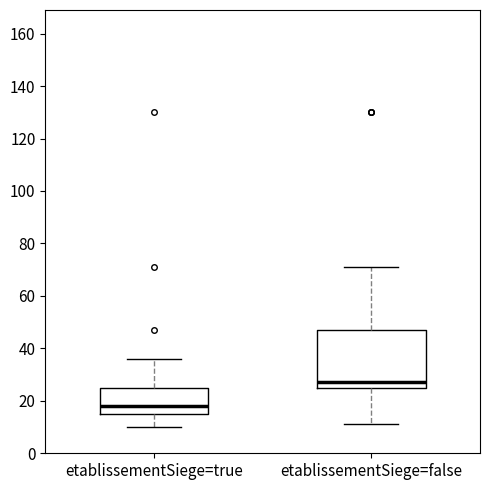

Reading left to right, transcribe this box plot: for each box, give where its median line is, the range the box spans, and where its two whiskers end, as read against the y-axis. The values are not printed on the chart, so give them approximately, as read against the axis.

etablissementSiege=true: median 18, box 16 to 26, whiskers 10 to 36
etablissementSiege=false: median 28, box 26 to 48, whiskers 12 to 72